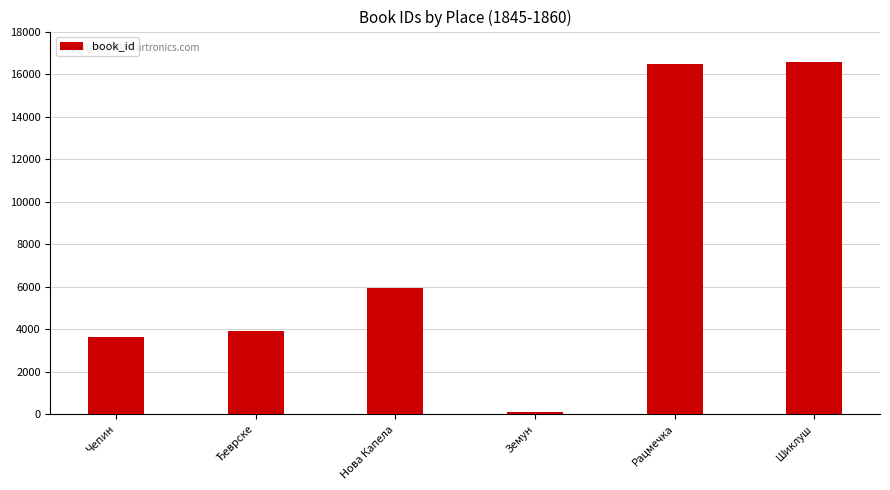

What is the change in value from Чепин to Земун?

-3499